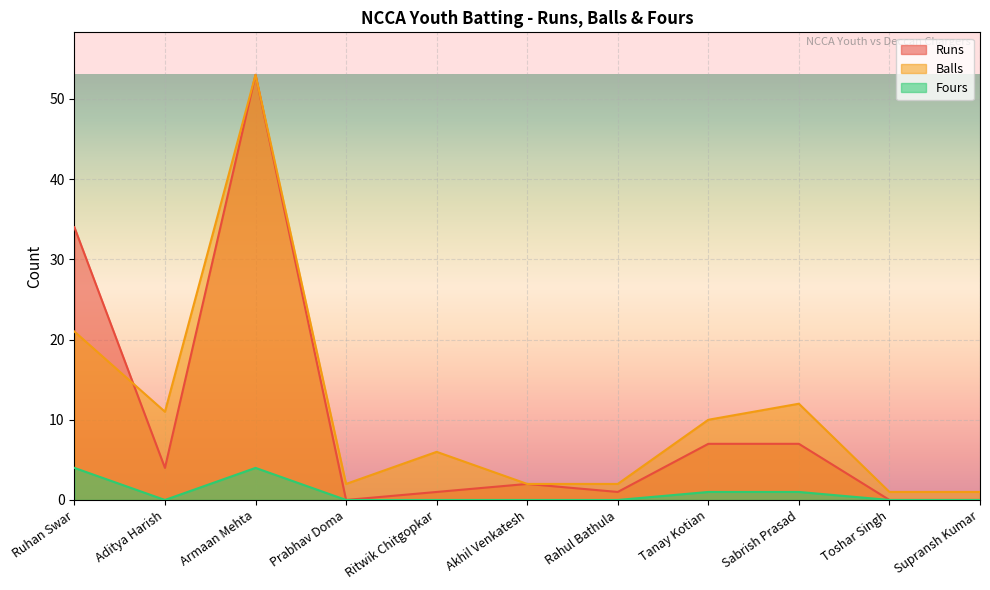

True or false: Fours has a value of -2 at Rahul Bathula.

False